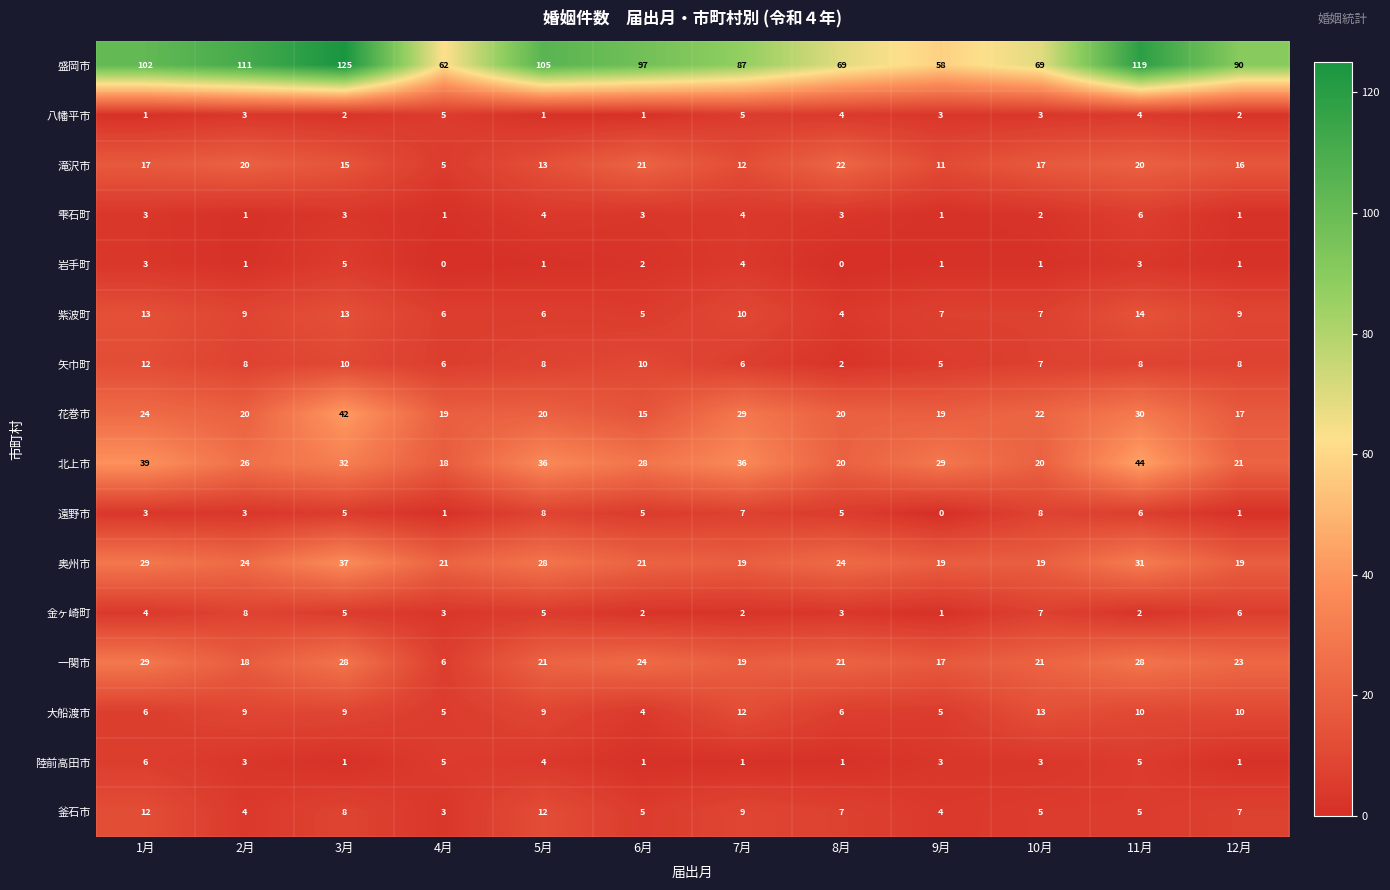

True or false: 盛岡市 has a value of 34 at 3月.

False